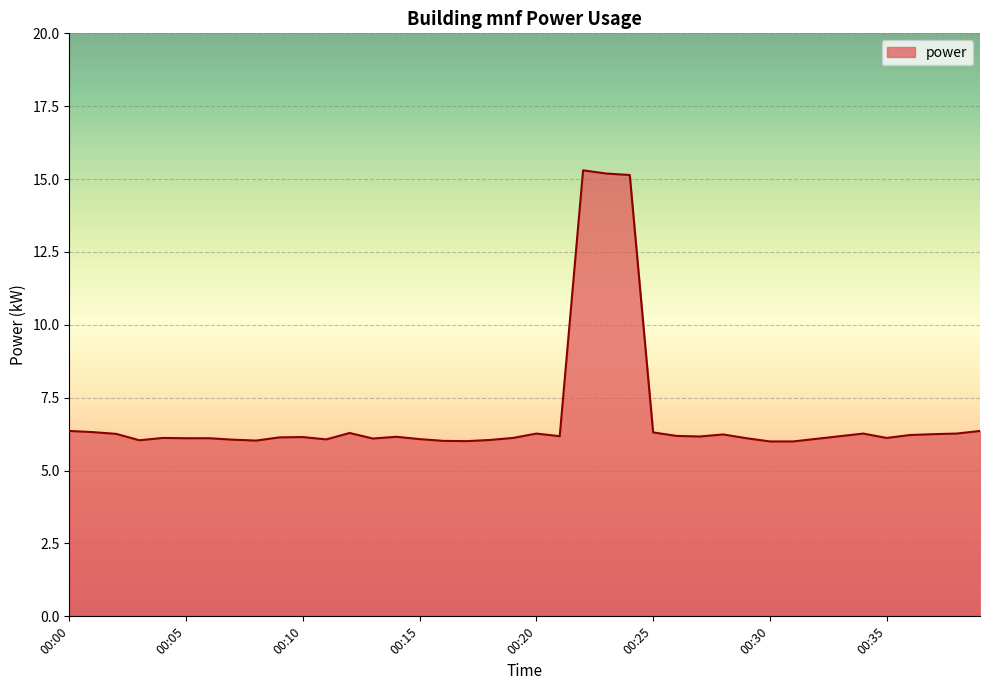

What is the smallest value displayed?

6.0